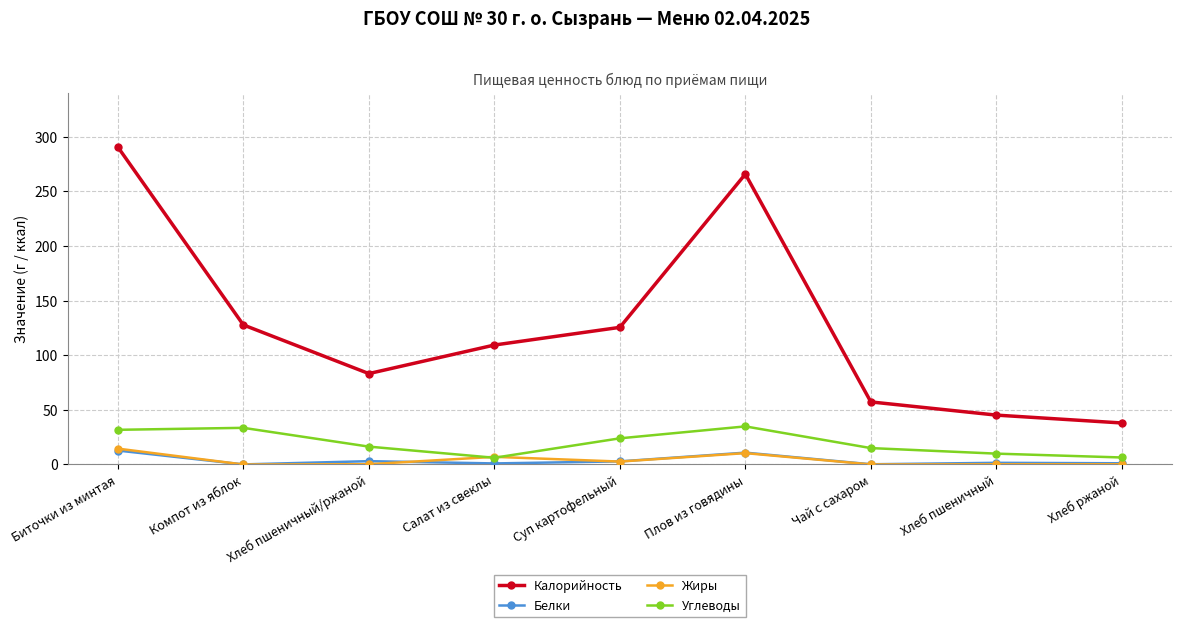

True or false: Калорийность and Жиры intersect in this chart.

False